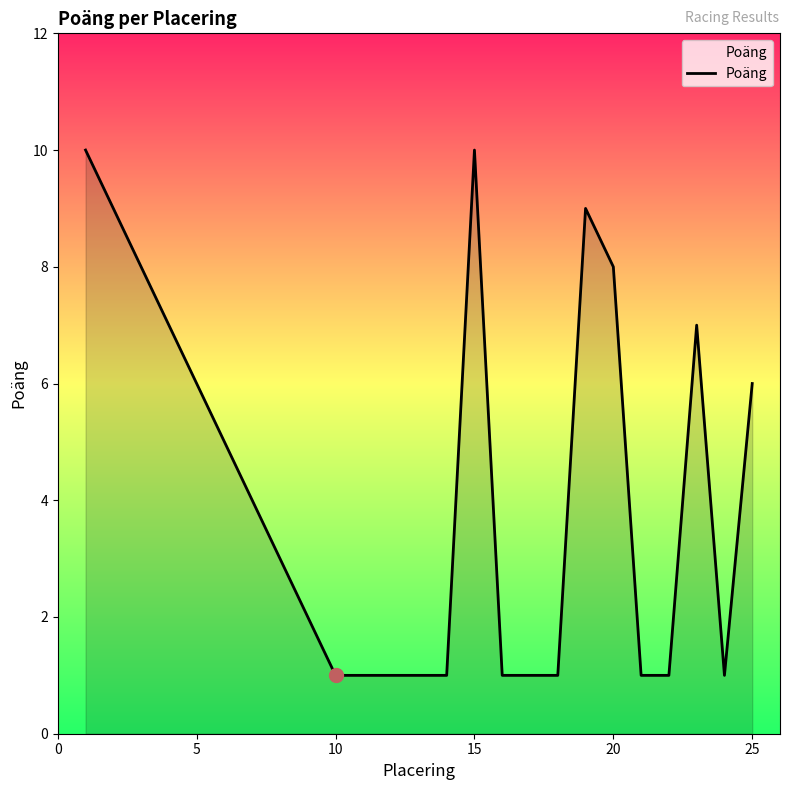

What is the average value?

4